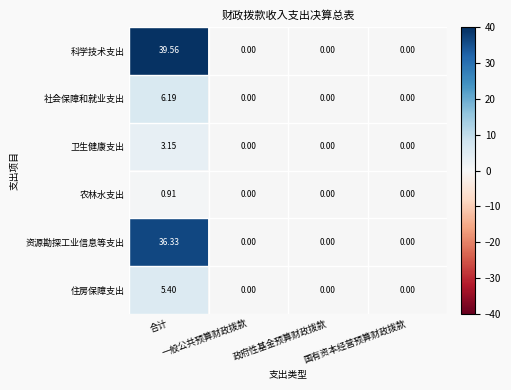

Which series changed the most between 合计 and 政府性基金预算财政拨款?

科学技术支出